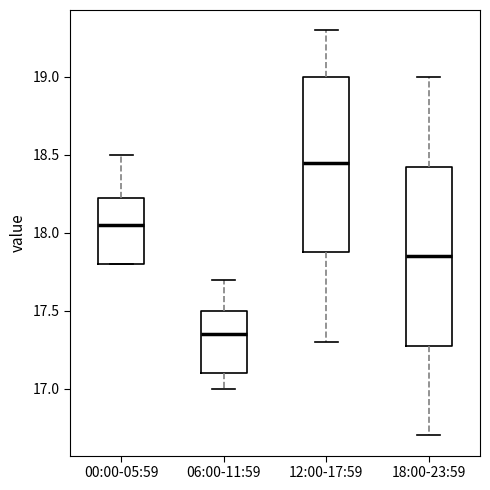

Which box's median line is the lowest?

06:00-11:59